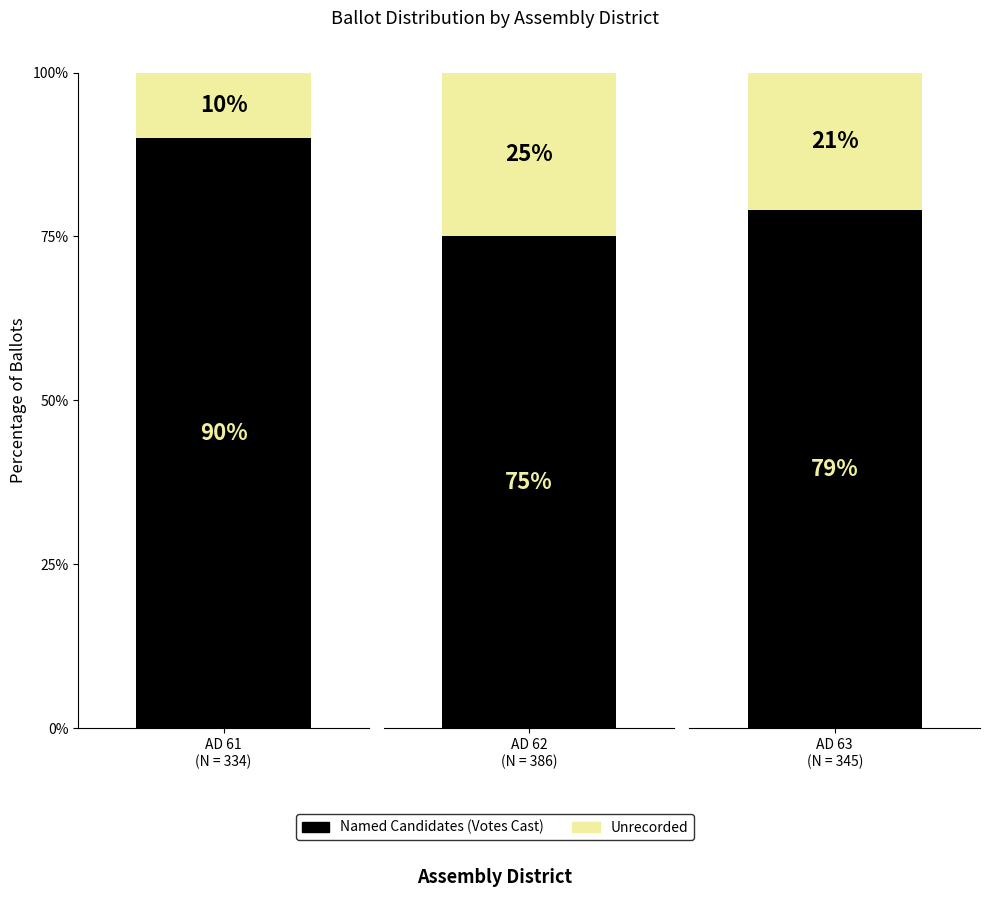

At which category is the sum across all series the highest?

Assembly District 62